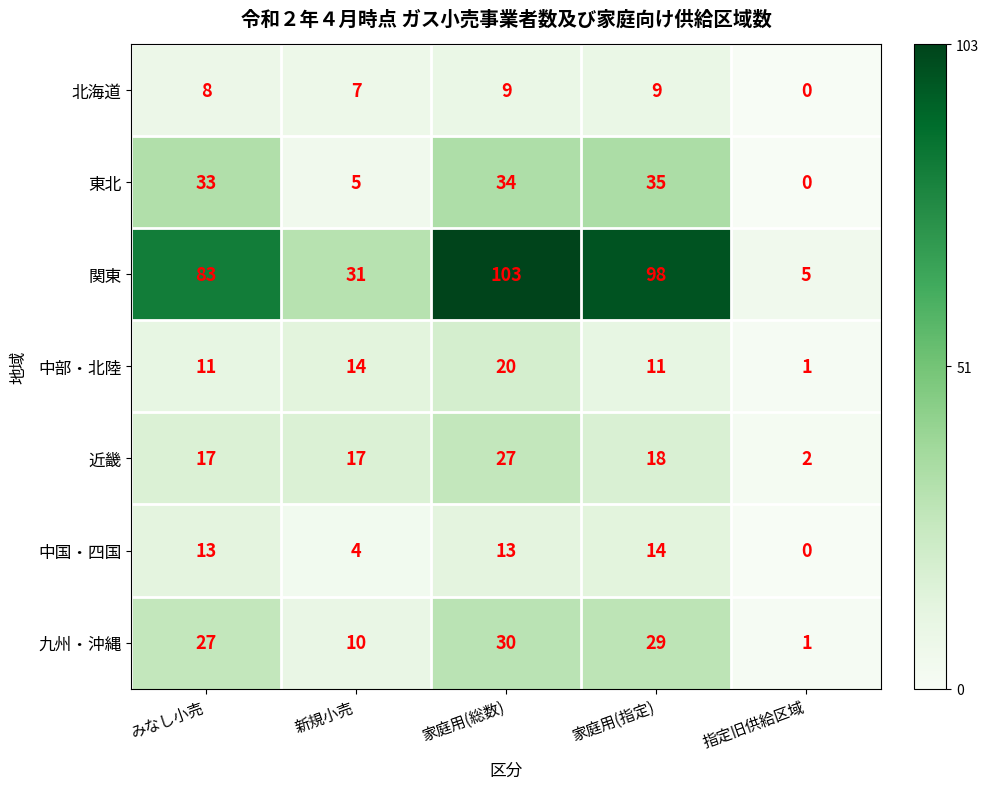

What is the total value across all series at 家庭用(総数)?

236